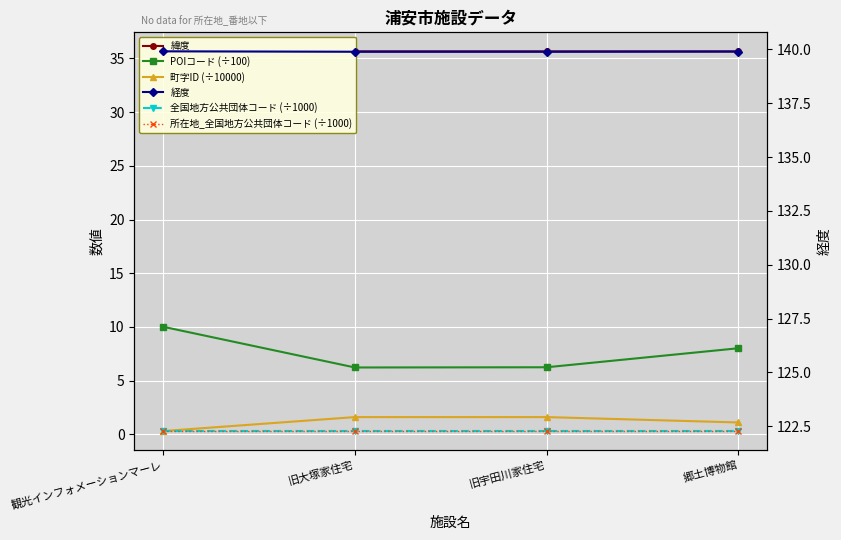

What is the label of the 2nd point from the right?

旧宇田川家住宅